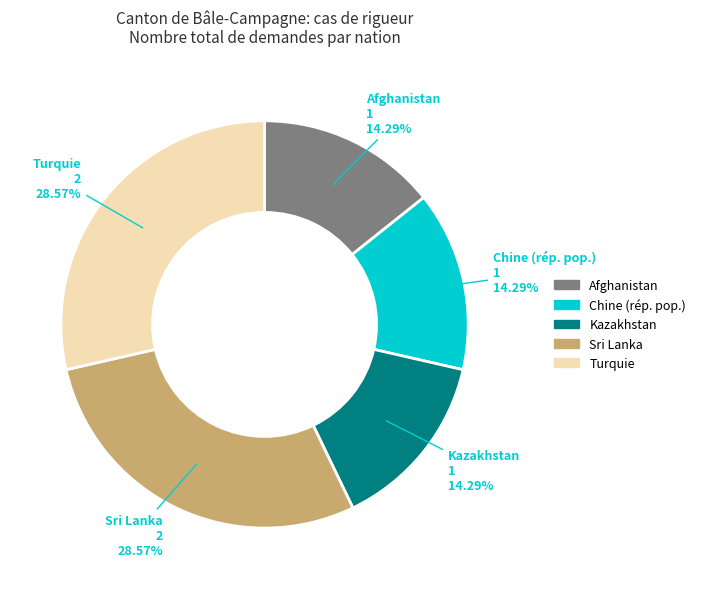

What is the ratio of the value at Kazakhstan to the value at Turquie?

0.5